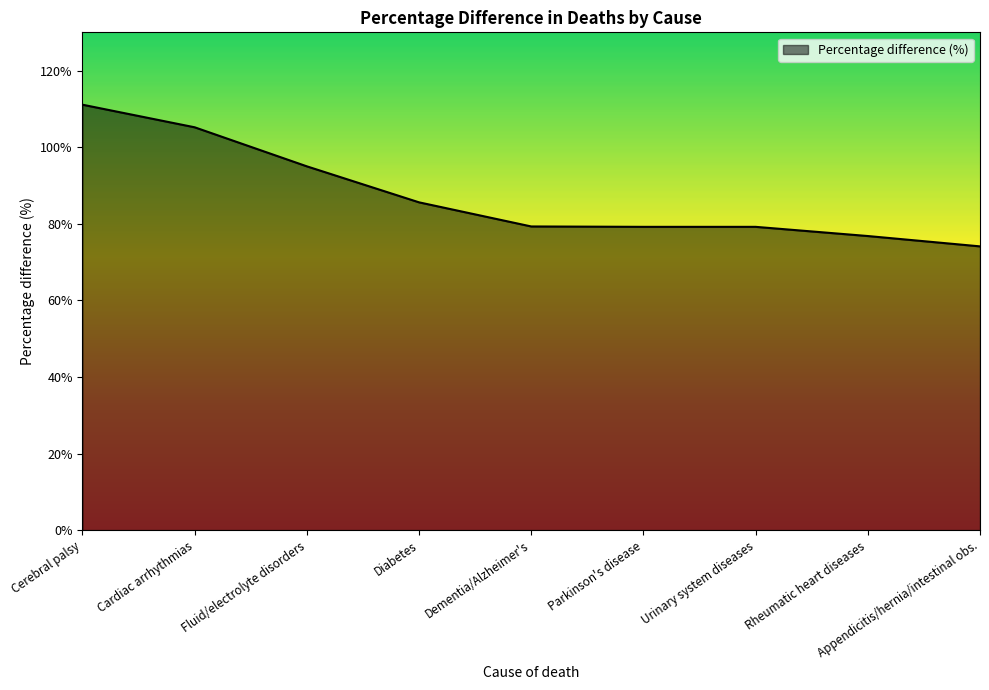

What is the smallest value displayed?

74.1